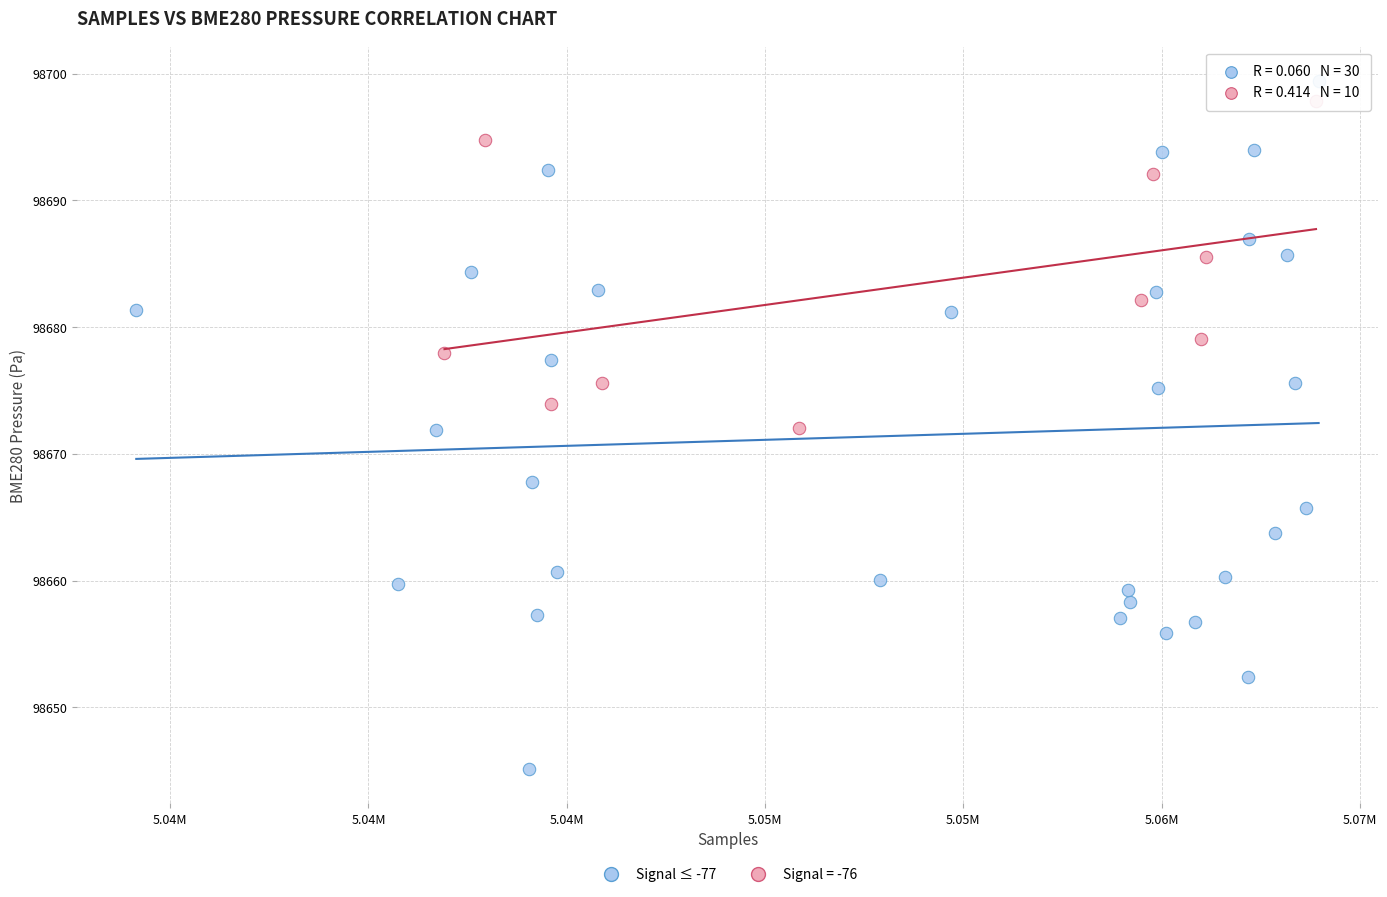

Which series reaches the minimum Y coordinate?

Signal ≤ -77